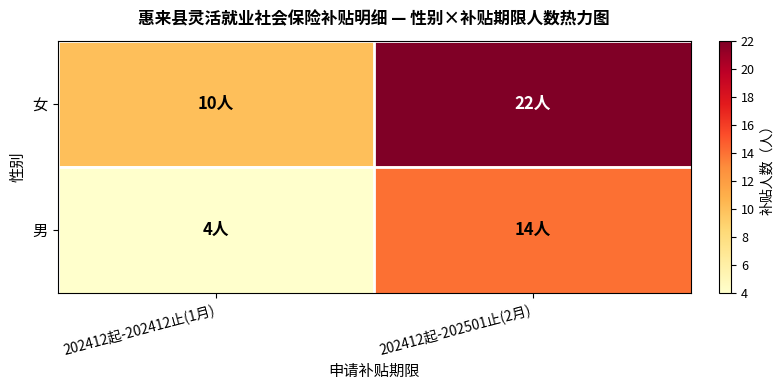

What is the difference between the highest and lowest values at 202412起-202412止(1月)?

6